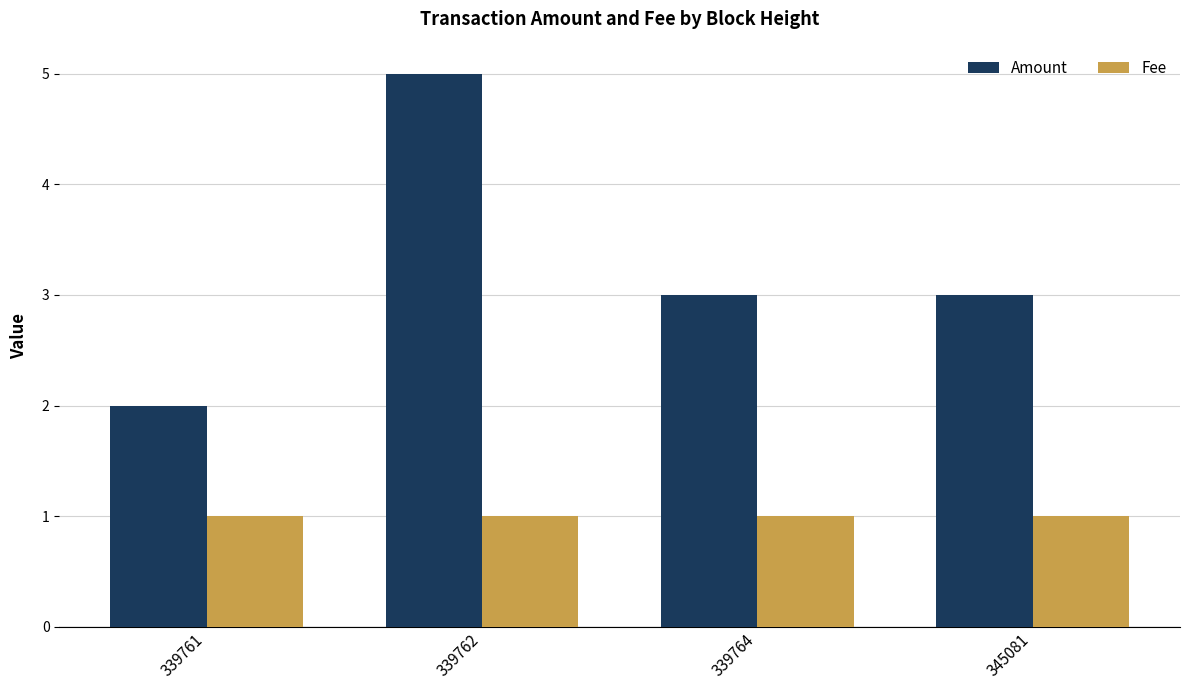

The value of Fee at 339762 is 1.6. True or false?

False